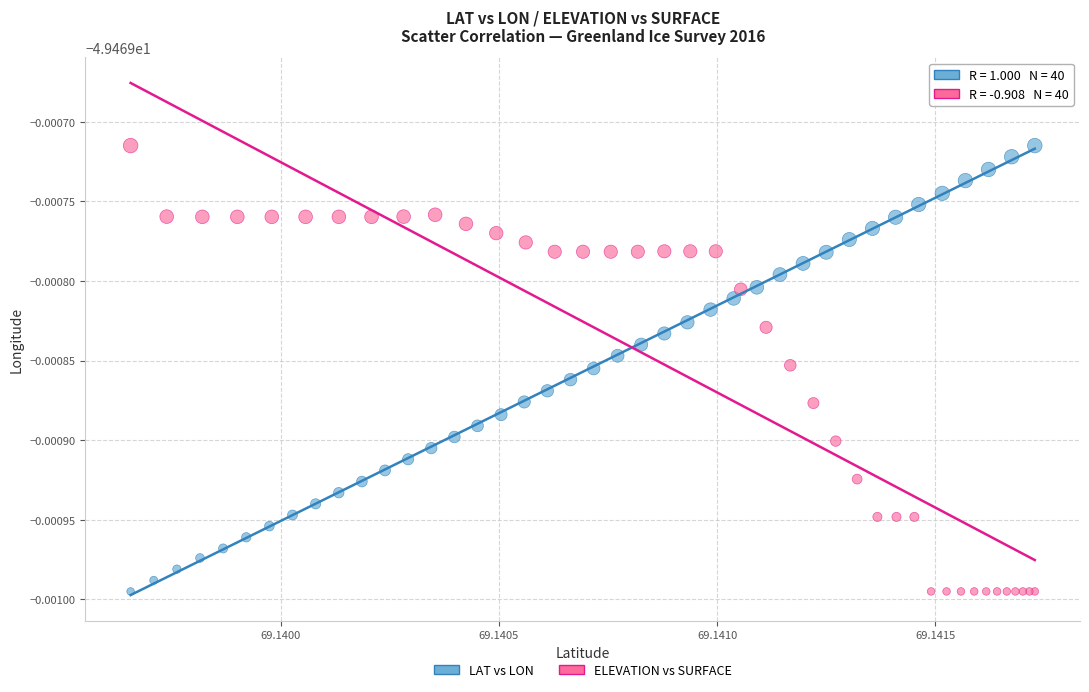

What are all the series names shown in the legend?

LAT vs LON, ELEVATION vs SURFACE